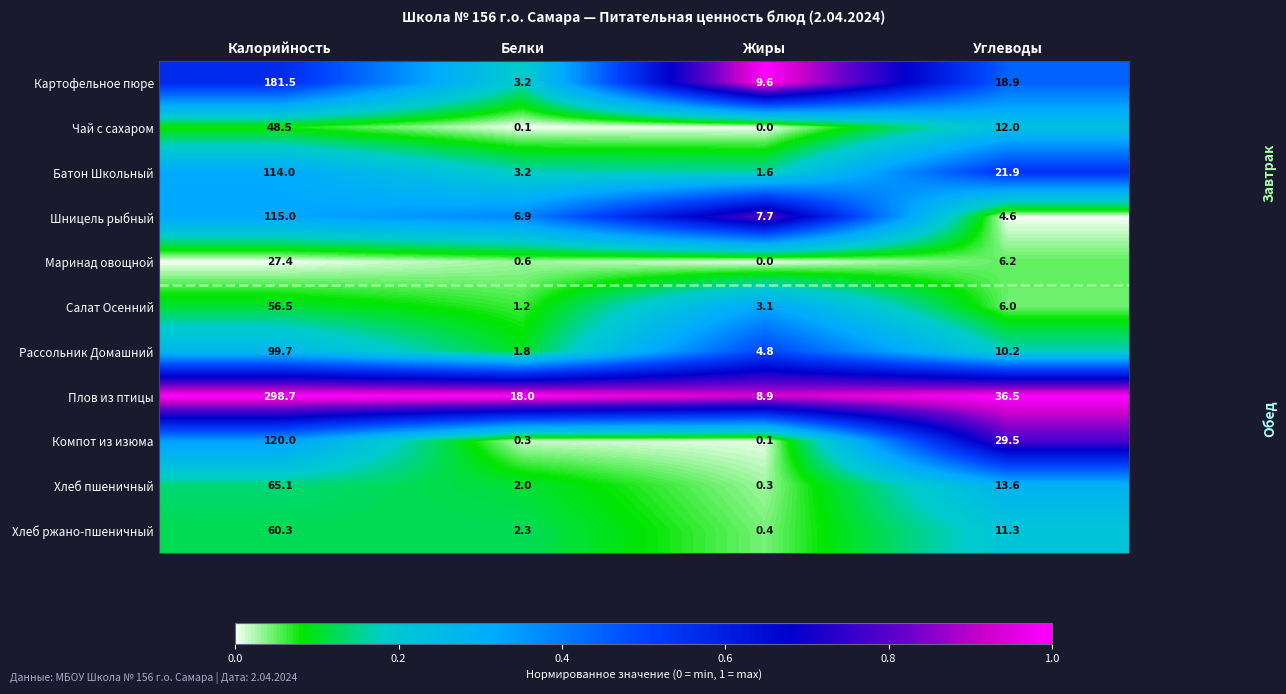

What is the highest value of the Картофельное пюре series?

181.5